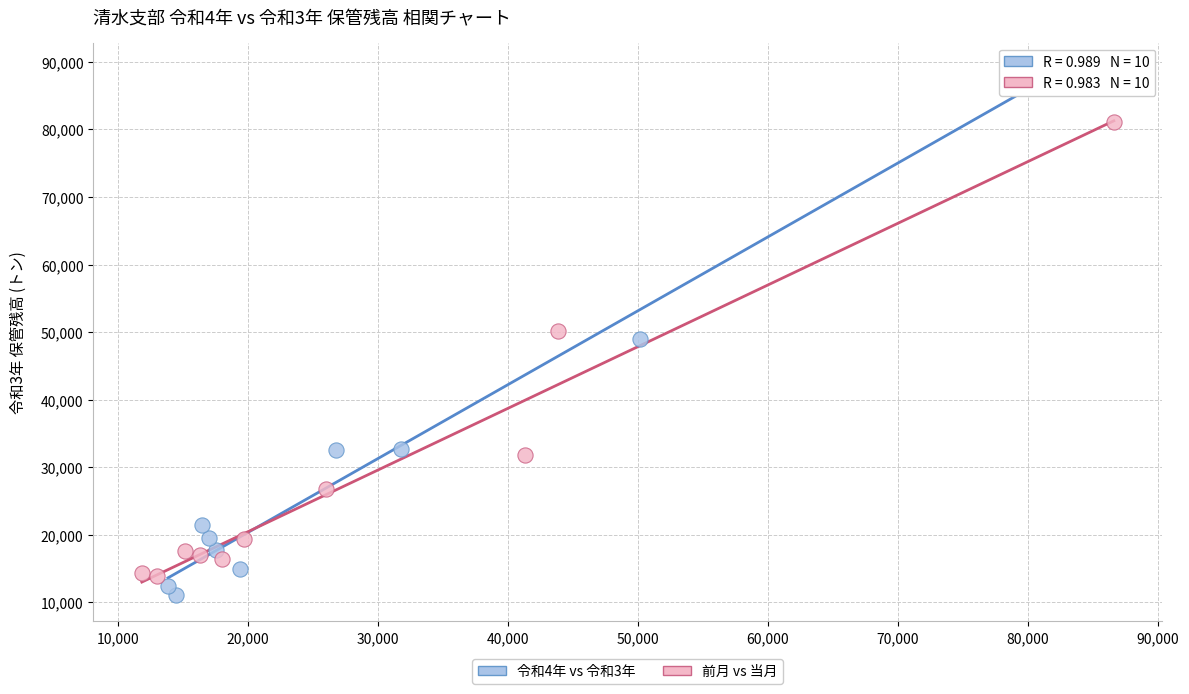

Which series reaches the minimum Y coordinate?

令和4年 vs 令和3年